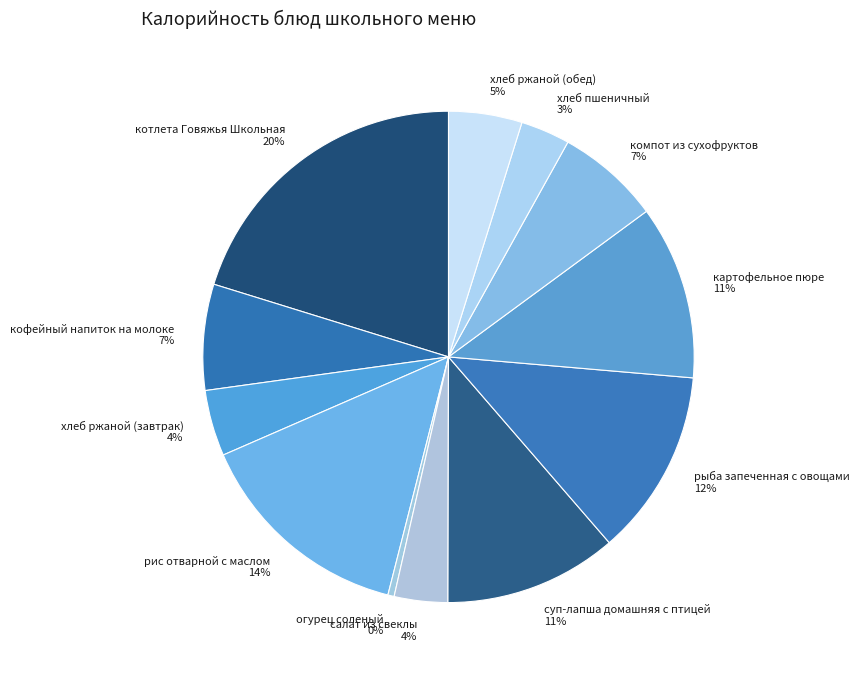

The картофельное пюре slice represents 11% of the pie. True or false?

True